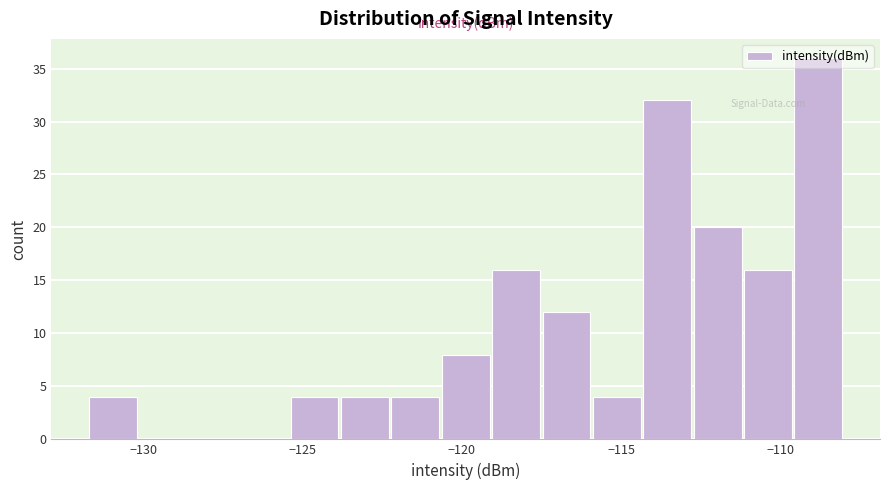

Around what value on the x-axis is the tallest bar? Give the approximate position of its centre, as read against the axis.

-109.0